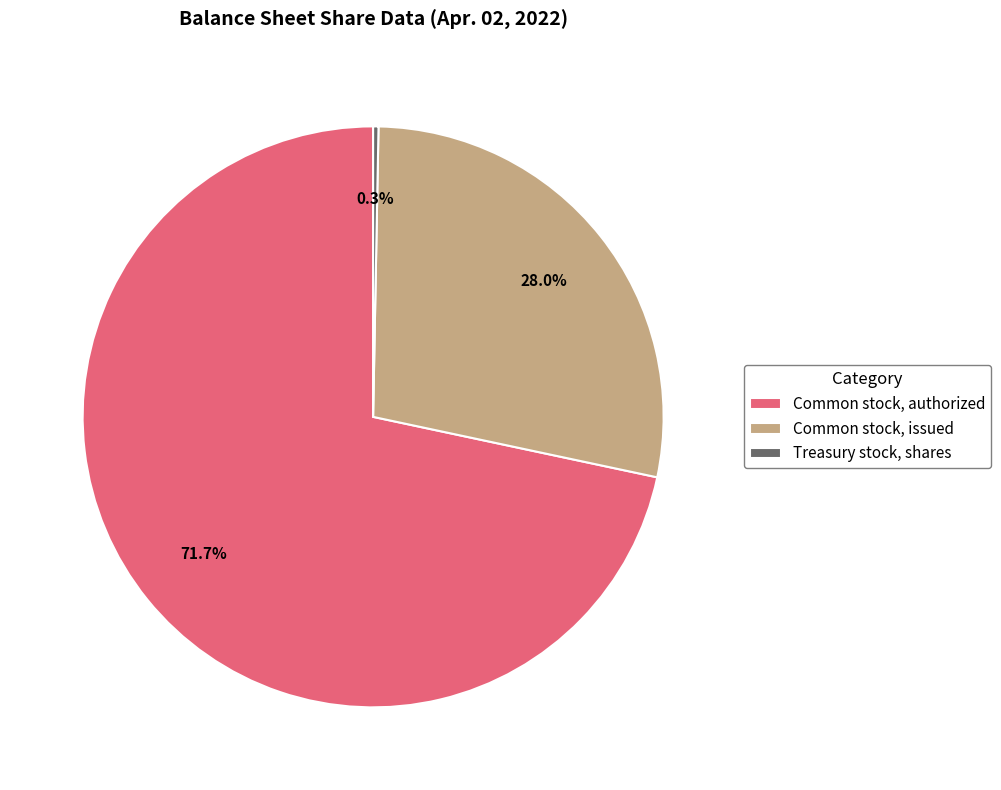

Combined, what portion of the pie is Treasury stock, shares and Common stock, issued?

28.3%